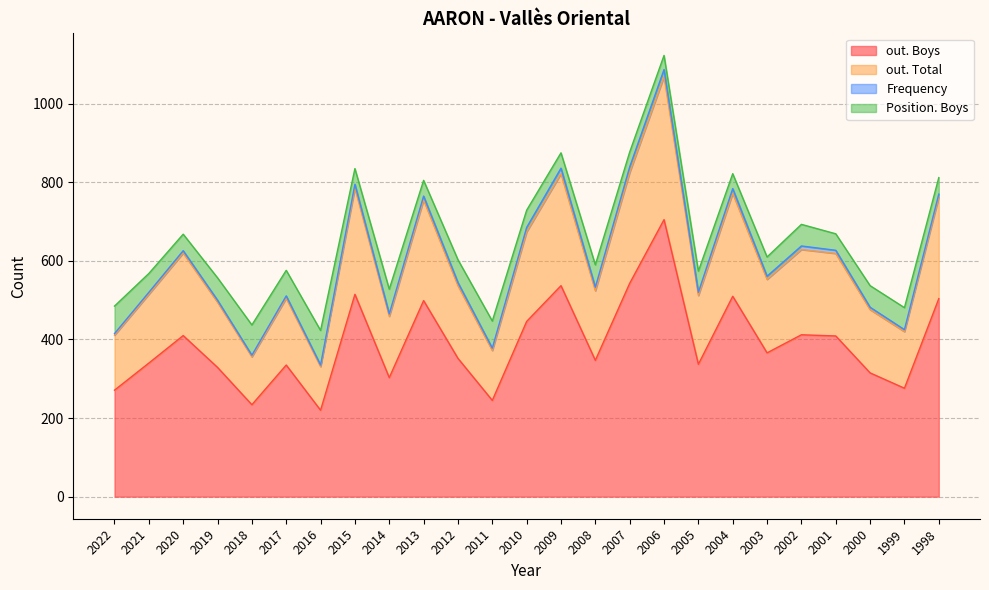

True or false: out. Total and out. Boys cross at least once.

False